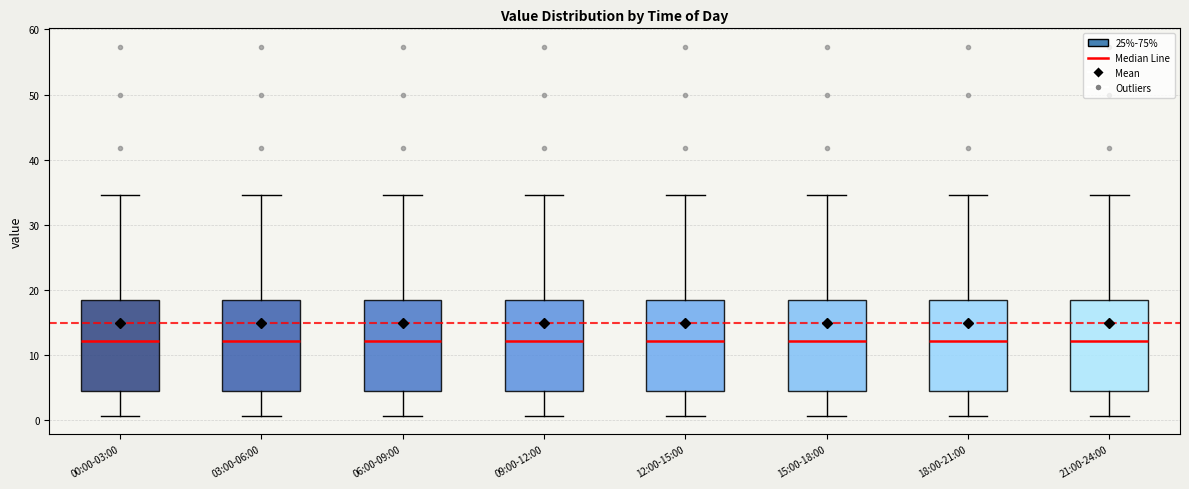

Reading left to right, transcribe this box plot: for each box, give where its median line is, the range the box spans, and where its two whiskers end, as read against the y-axis. The values are not printed on the chart, so give them approximately, as read against the axis.

00:00-03:00: median 12, box 4 to 18, whiskers 1 to 35
03:00-06:00: median 12, box 4 to 18, whiskers 1 to 35
06:00-09:00: median 12, box 4 to 18, whiskers 1 to 35
09:00-12:00: median 12, box 4 to 18, whiskers 1 to 35
12:00-15:00: median 12, box 4 to 18, whiskers 1 to 35
15:00-18:00: median 12, box 4 to 18, whiskers 1 to 35
18:00-21:00: median 12, box 4 to 18, whiskers 1 to 35
21:00-24:00: median 12, box 4 to 18, whiskers 1 to 35